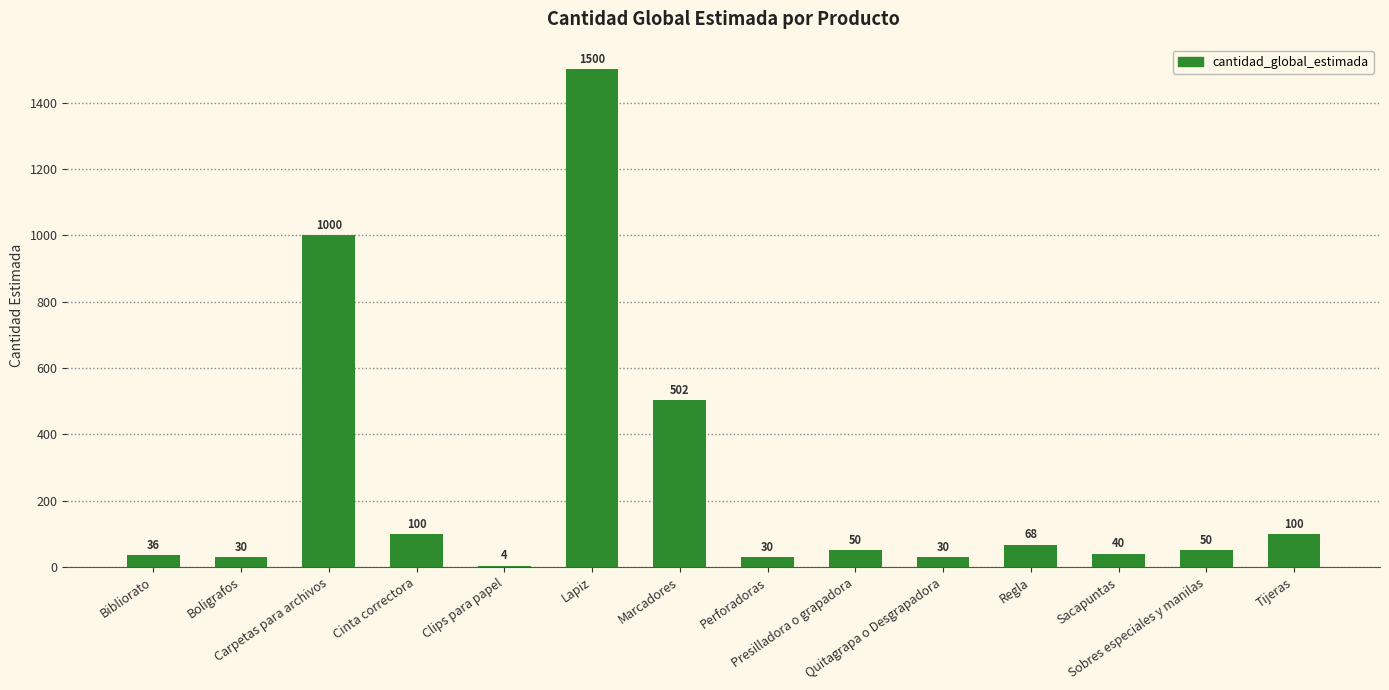

What is the sum of all values?

3540